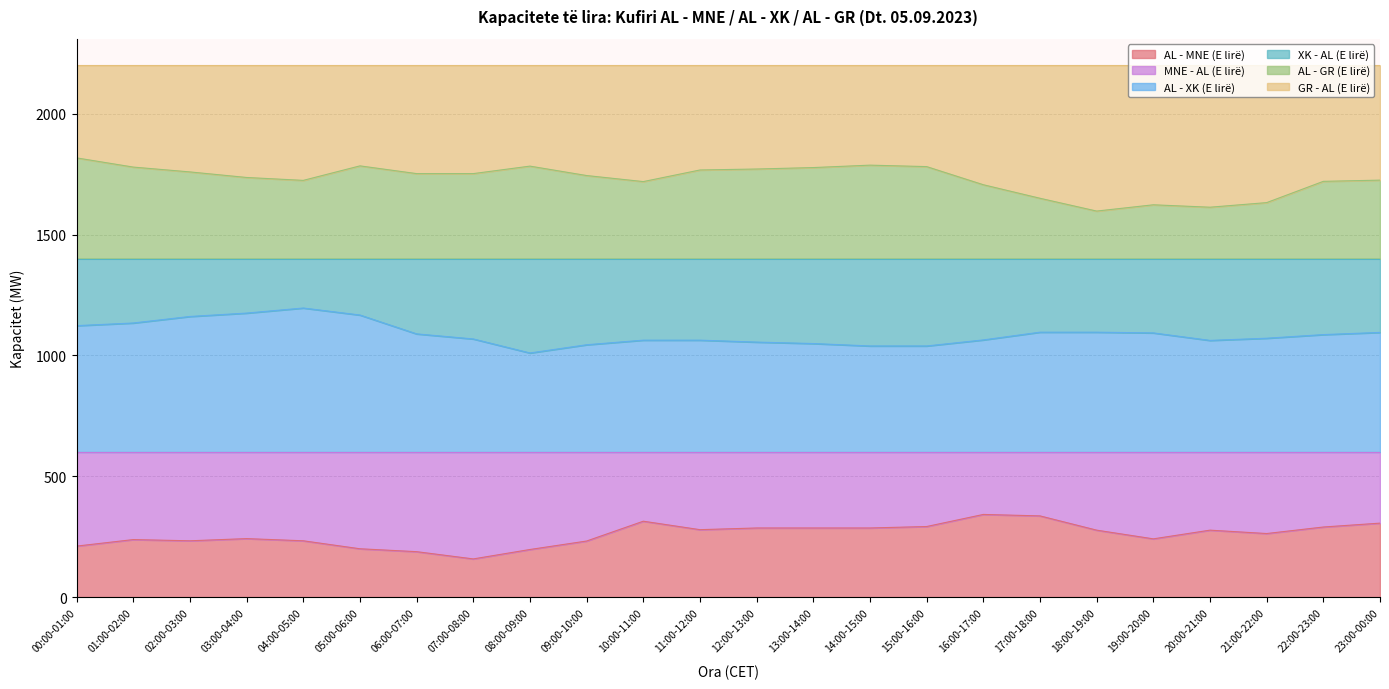

The value of AL - MNE (E lirë) at 04:00-05:00 is 233. True or false?

True